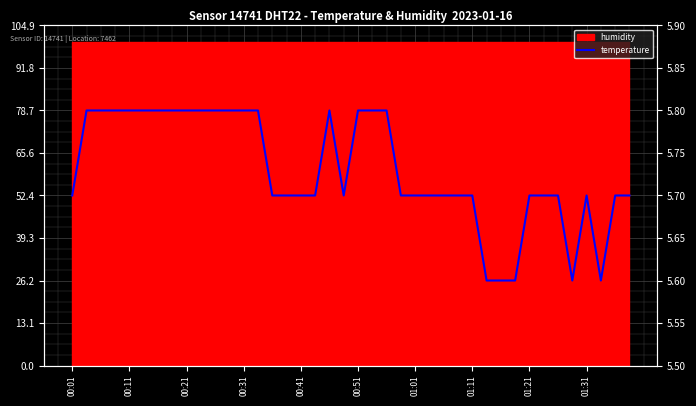

Approximately how many times larger is the value at 38 compared to 19?

1.0